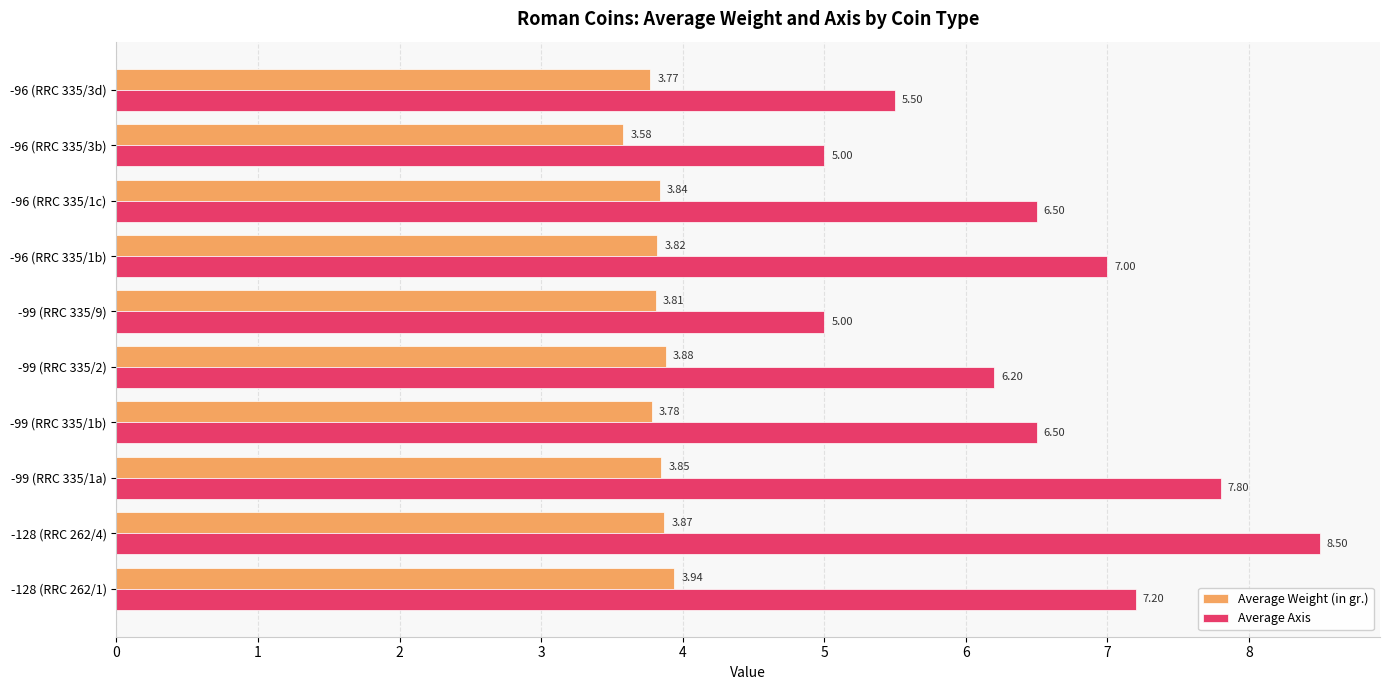

What is the spread (max minus min) of values at -128 (RRC 262/4)?

4.6